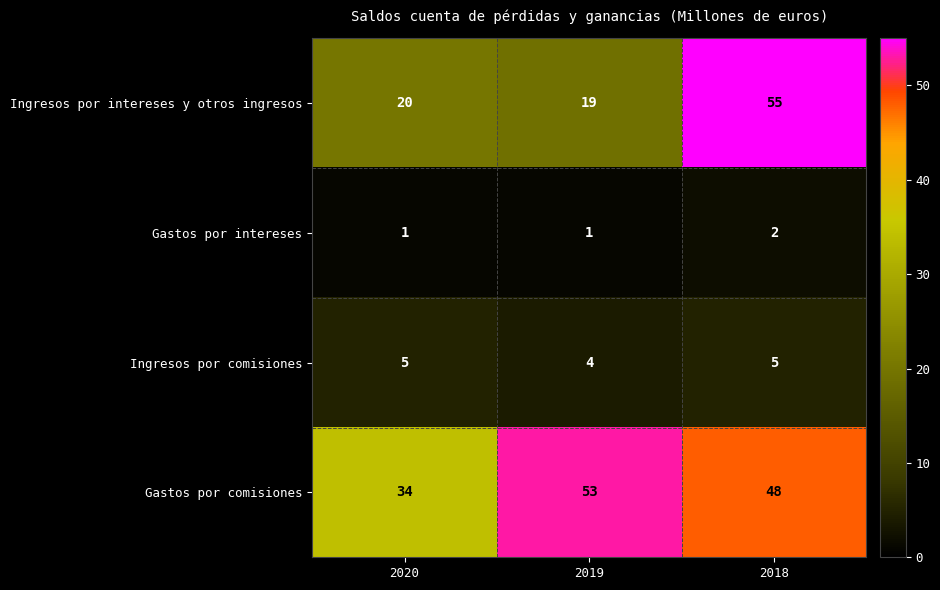

True or false: Gastos por comisiones has a value of 27 at 2019.

False